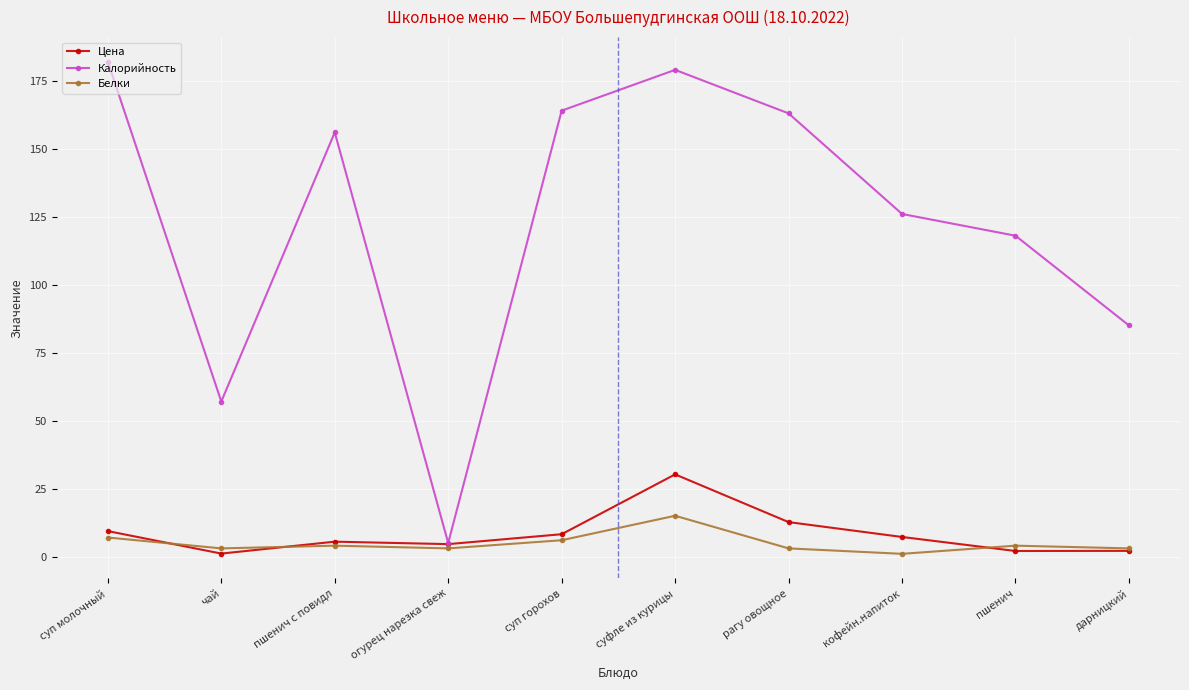

Read the Белки value at пшенич.

4.0